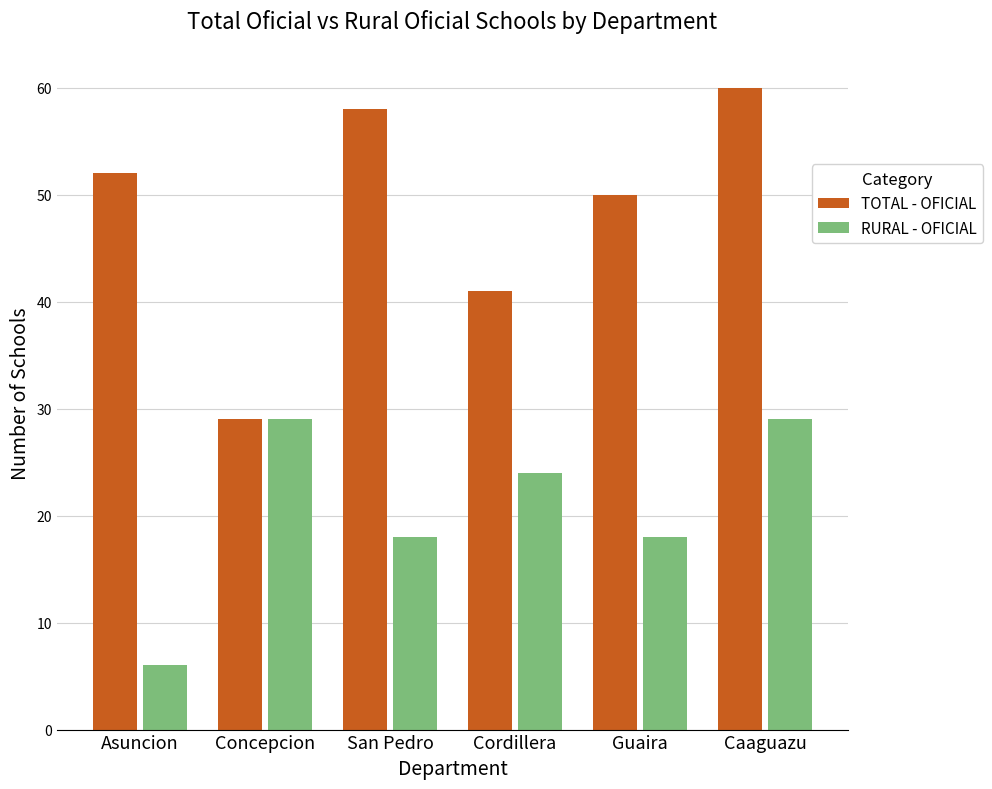

Reading left to right, transcribe all the data shown in this chart.

TOTAL - OFICIAL: Asuncion=52	Concepcion=29	San Pedro=58	Cordillera=41	Guaira=50	Caaguazu=60
RURAL - OFICIAL: Asuncion=6	Concepcion=29	San Pedro=18	Cordillera=24	Guaira=18	Caaguazu=29